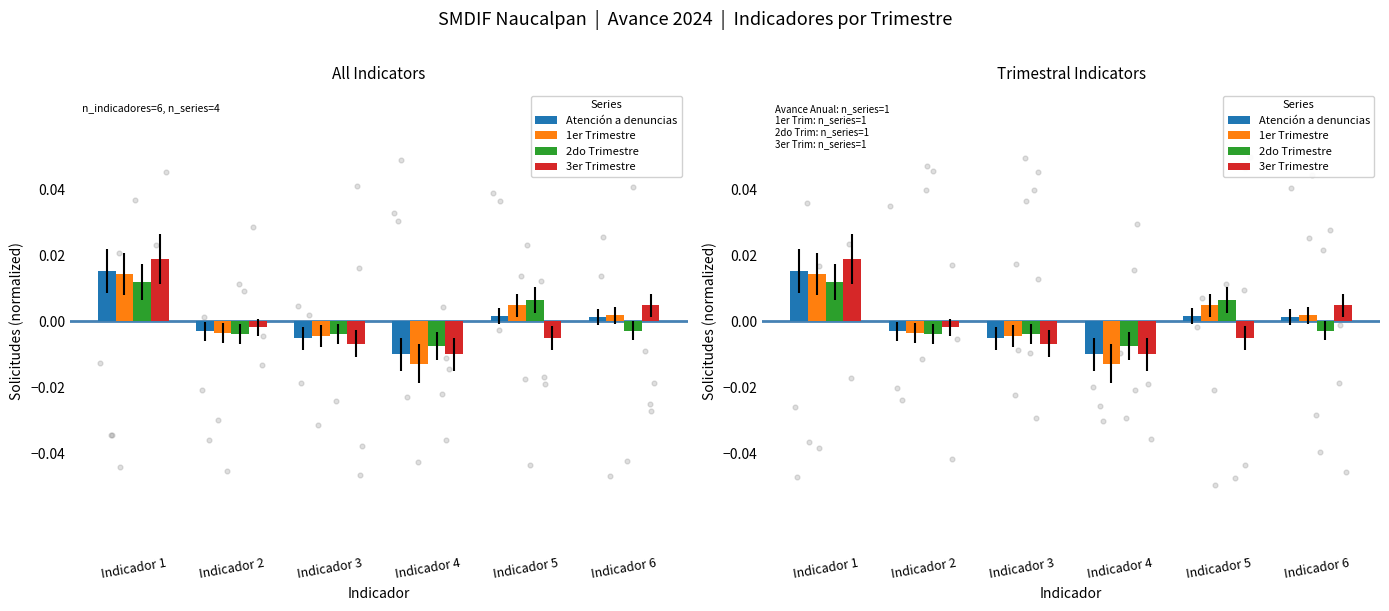

Which series contains the lowest Y value?

1er Trimestre